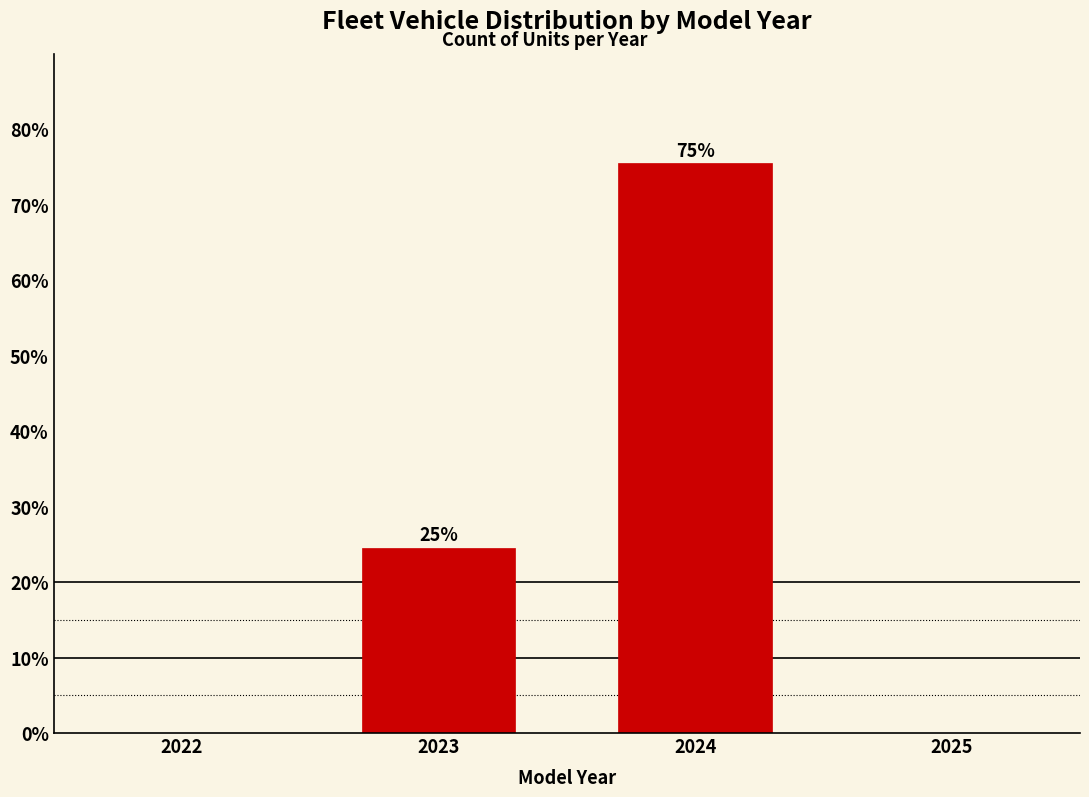

Are the bars horizontal?

No